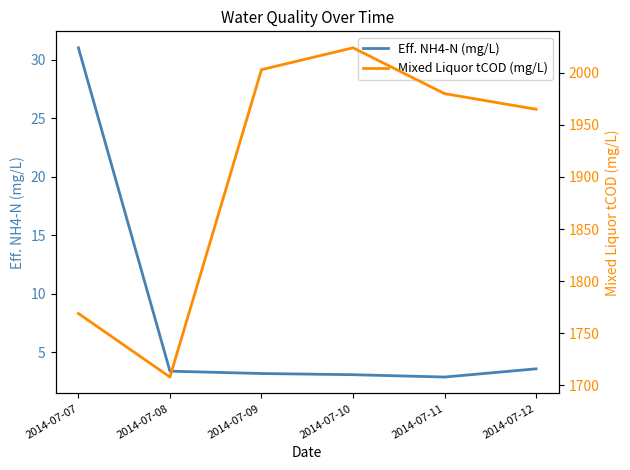

What are all the series names shown in the legend?

Eff. NH4-N (mg/L), Mixed Liquor tCOD (mg/L)